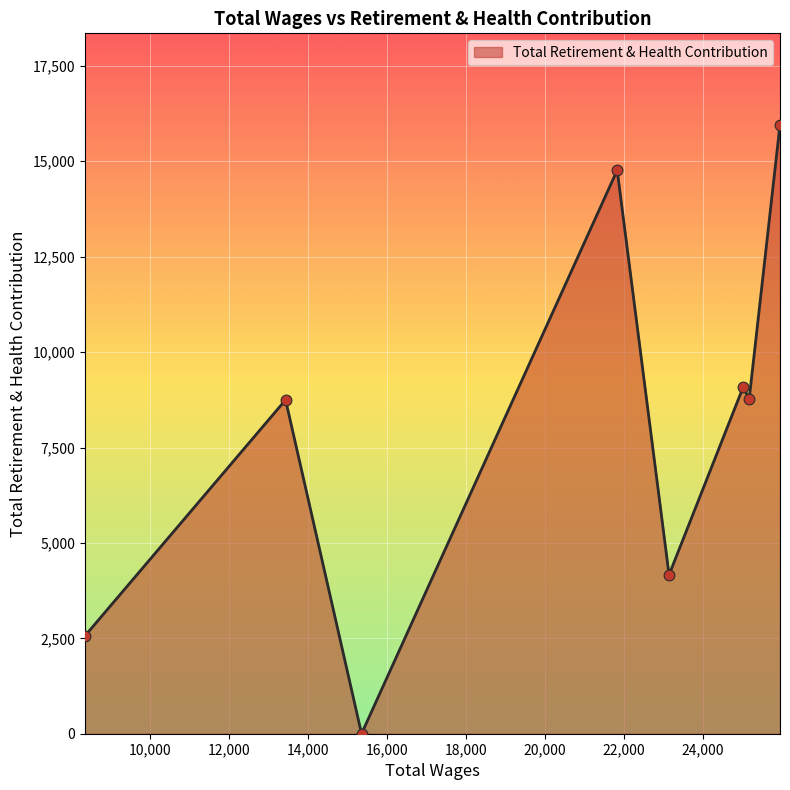

What is the sum of all values?

64054